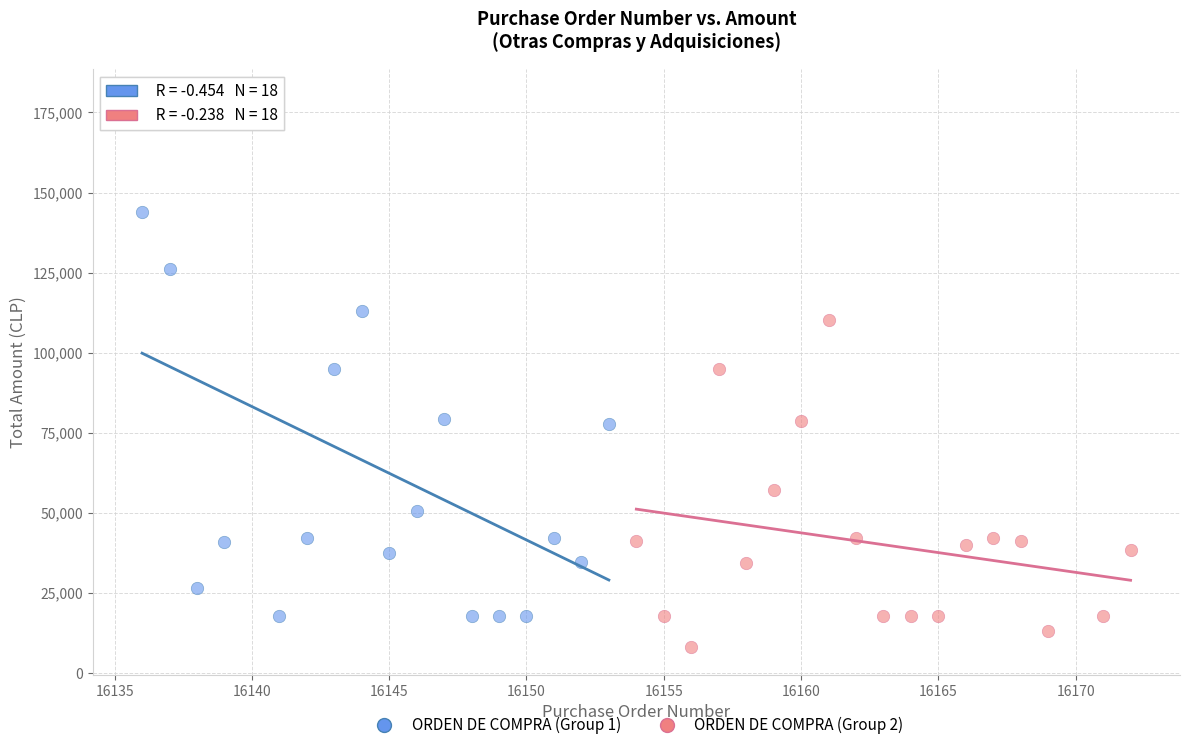

Which series contains the lowest Y value?

ORDEN DE COMPRA (Group 2)